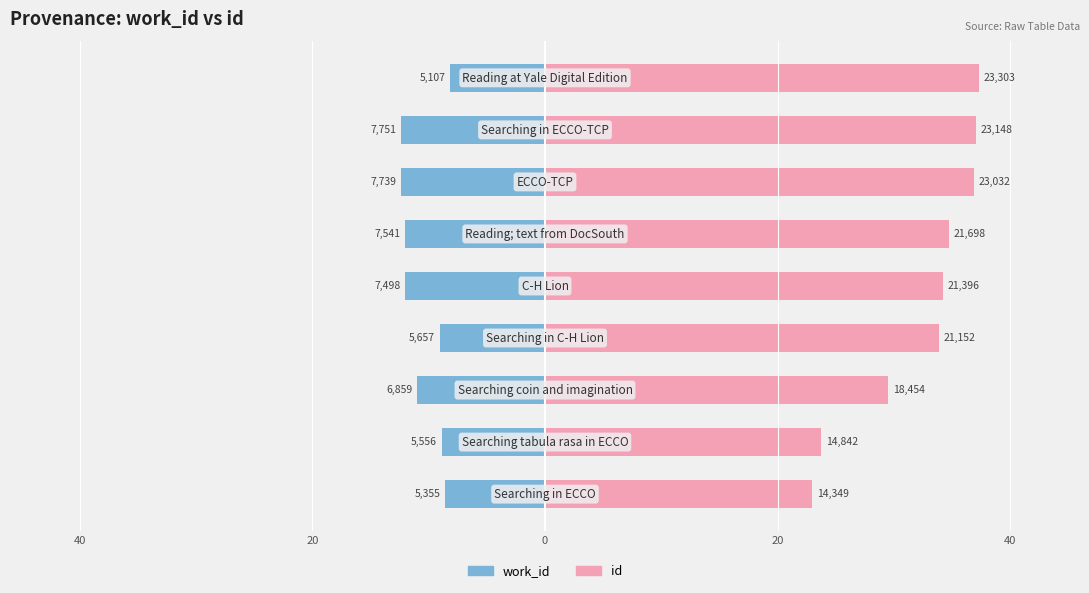

The work_id series shows -21.3 at 40. True or false?

False